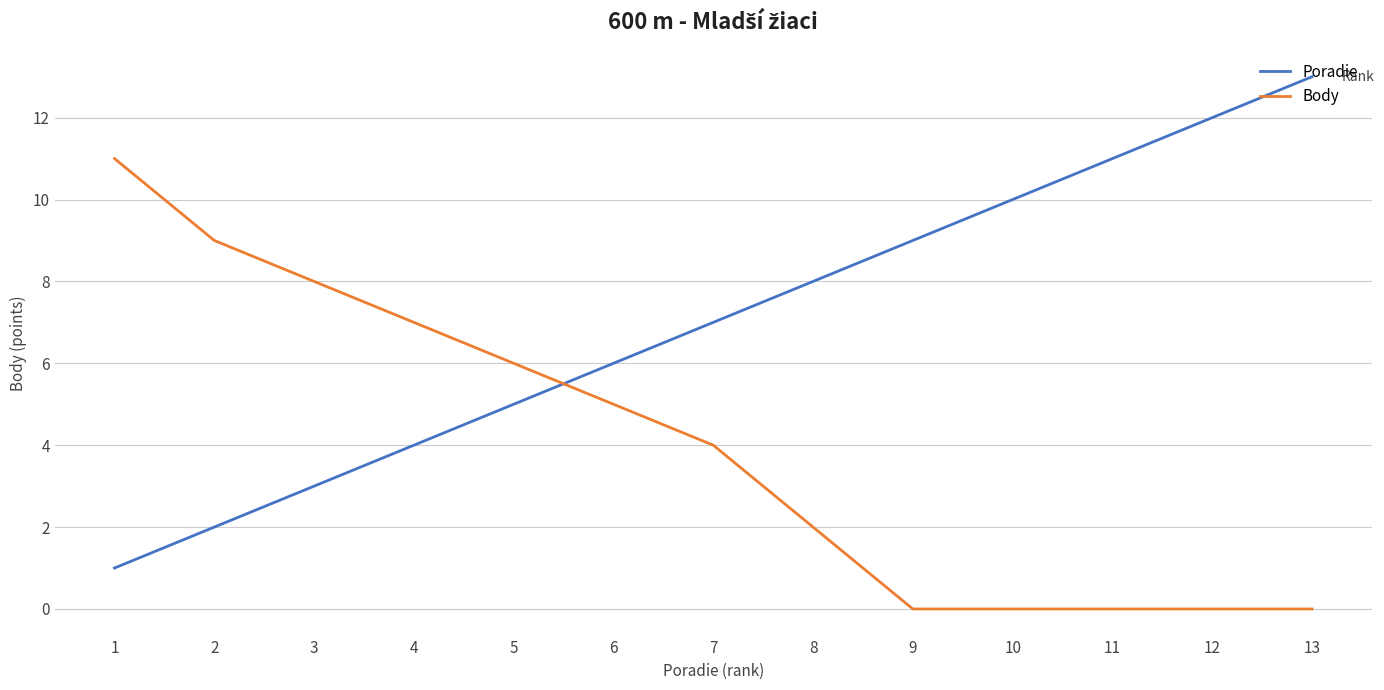

What is the difference between the maximum and minimum values in the Body series?

11